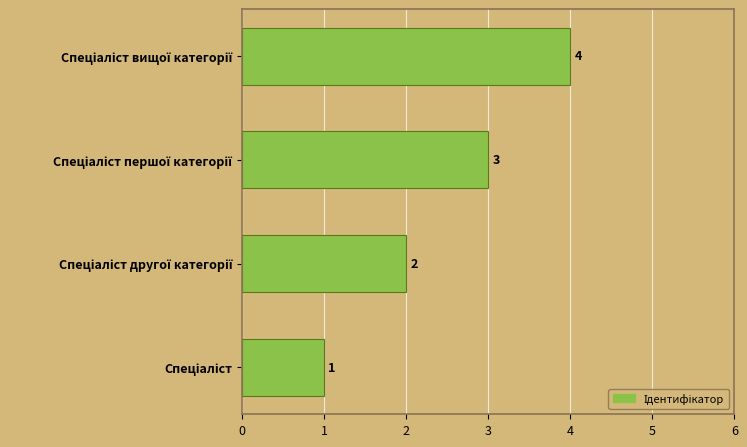

What is the greatest value displayed?

4